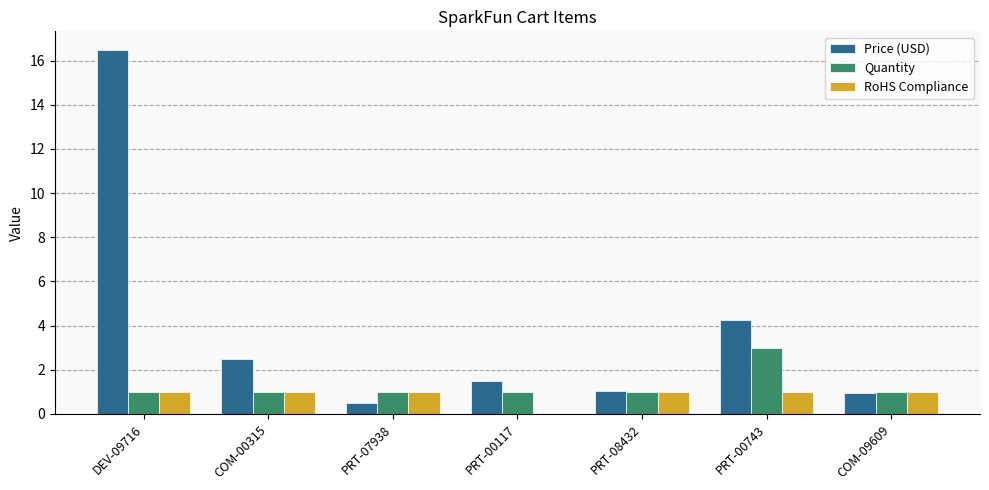

Which label corresponds to the largest value in the chart?

DEV-09716